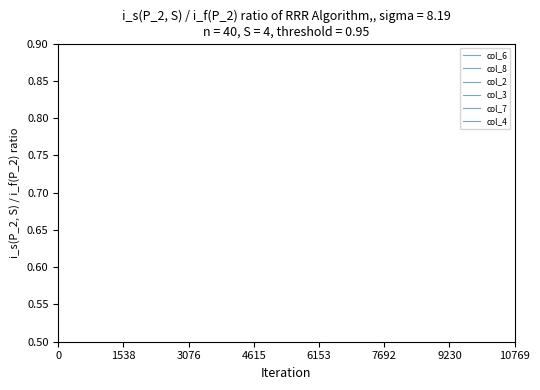

The value of col_2 at 0 is 7. True or false?

False